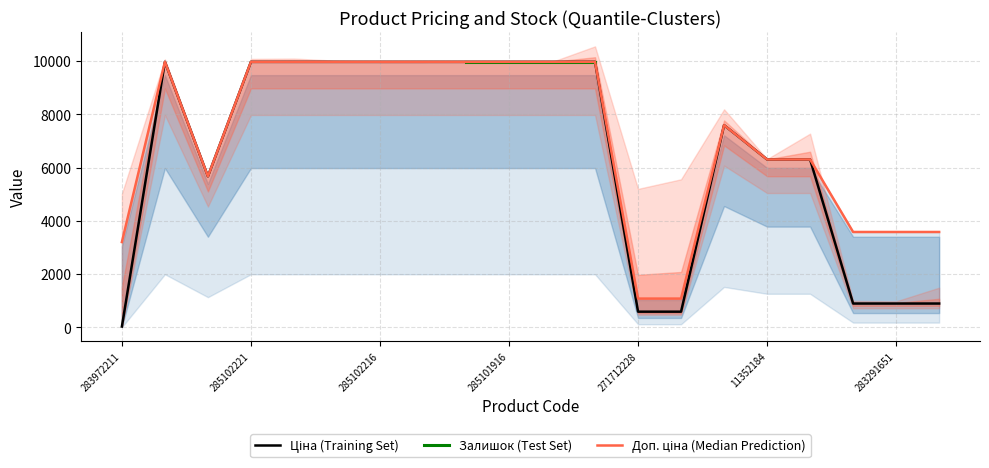

Which has a higher value, 11352184 or 285102221?

285102221